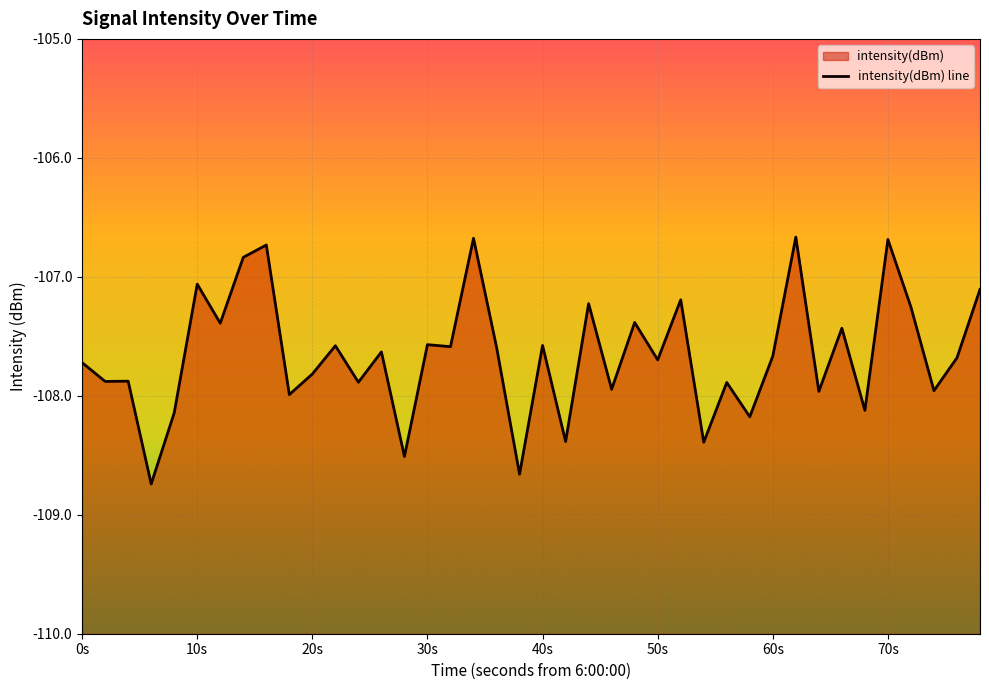

Reading left to right, what are all the values shown in this chart?

-107.7	-107.9	-107.9	-108.7	-108.1	-107.1	-107.4	-106.8	-106.7	-108.0	-107.8	-107.6	-107.9	-107.6	-108.5	-107.6	-107.6	-106.7	-107.6	-108.7	-107.6	-108.4	-107.2	-107.9	-107.4	-107.7	-107.2	-108.4	-107.9	-108.2	-107.7	-106.7	-108.0	-107.4	-108.1	-106.7	-107.3	-108.0	-107.7	-107.1